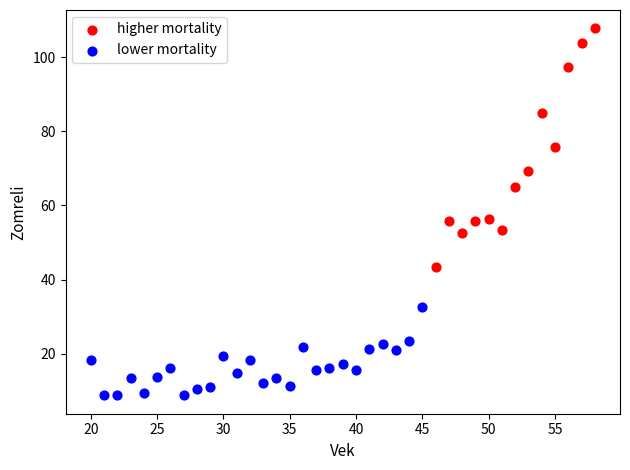

Which series reaches the maximum Y coordinate?

higher mortality